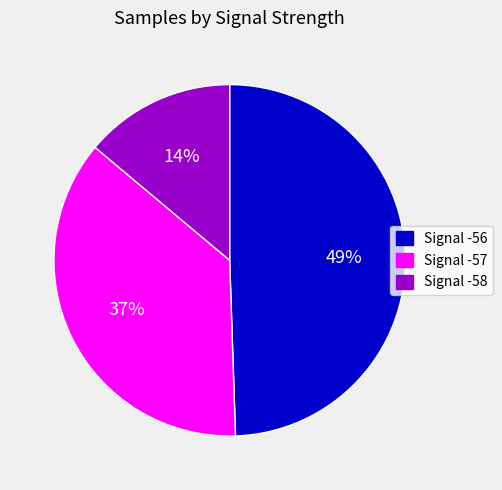

Does any single category account for the majority?

No